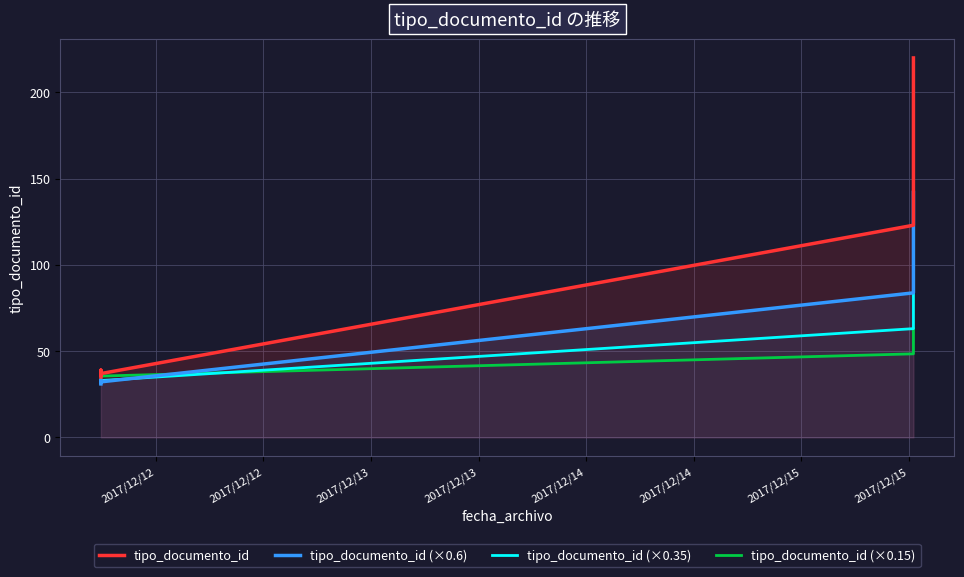

Where is the first local maximum for tipo_documento_id (×0.15)?

2017/12/12